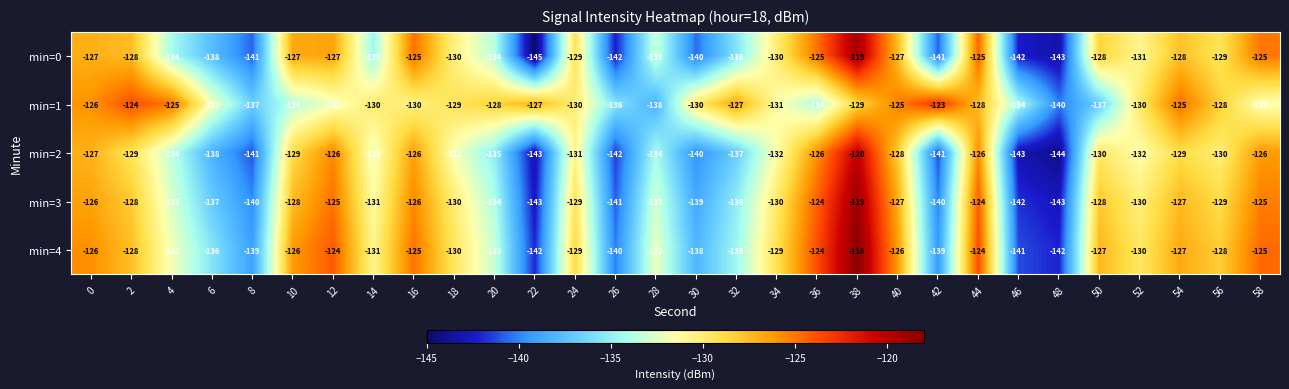

What is the difference between the maximum and minimum values in the min=1 series?

17